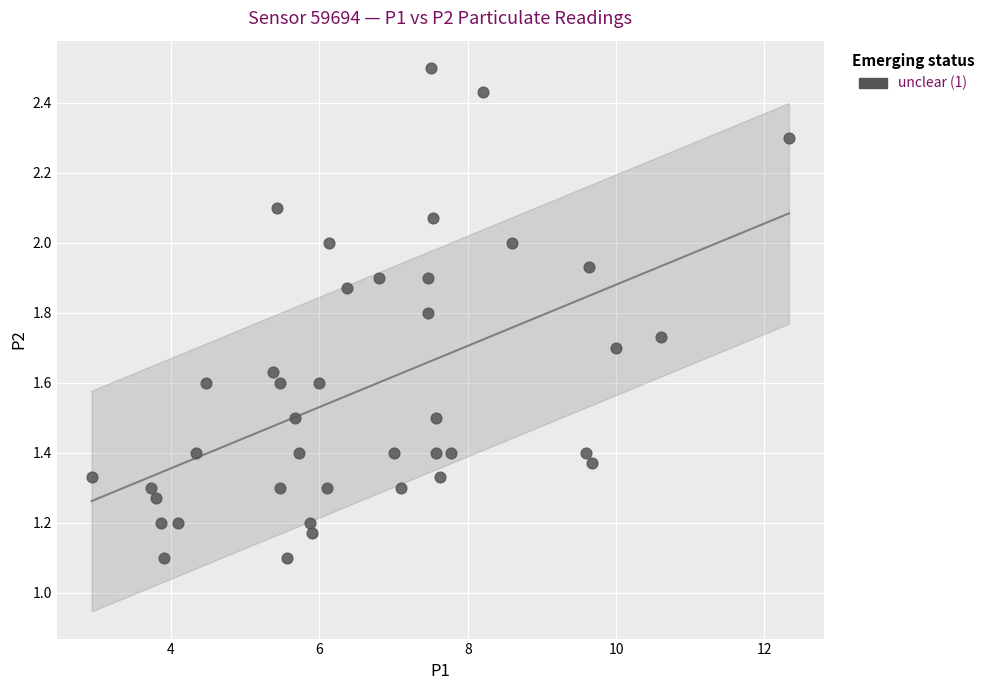

What is the range of X values (max minus min)?

9.4